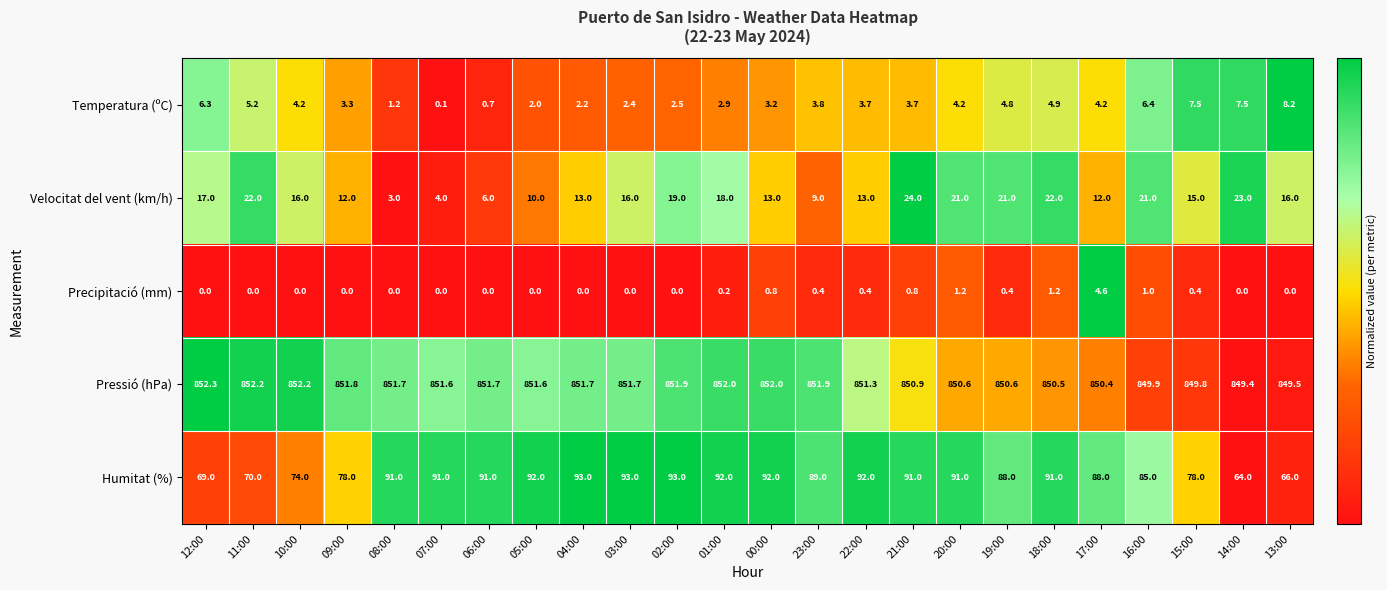

What is the difference between the maximum and minimum values in the Velocitat del vent (km/h) series?

21.0